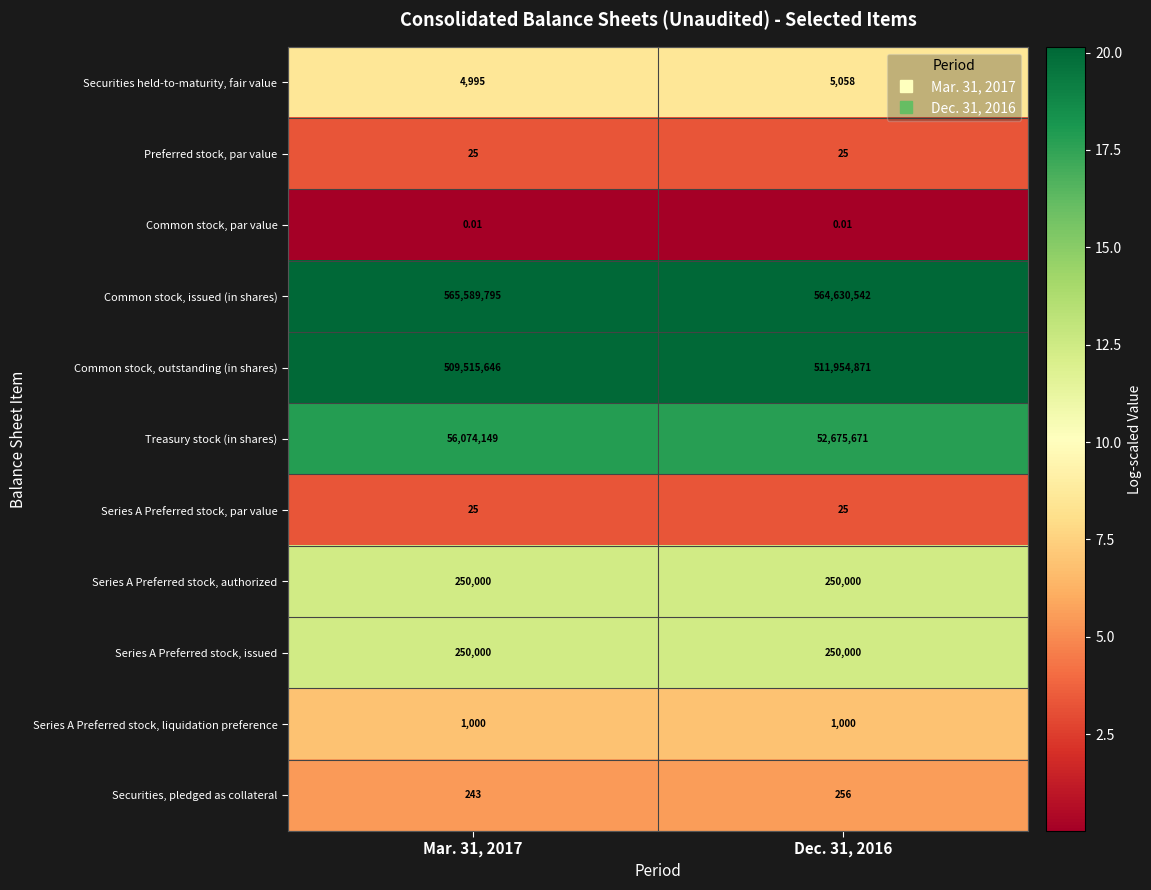

Is the value of Series A Preferred stock, authorized at Dec. 31, 2016 greater than the value of Treasury stock (in shares) at Dec. 31, 2016?

No